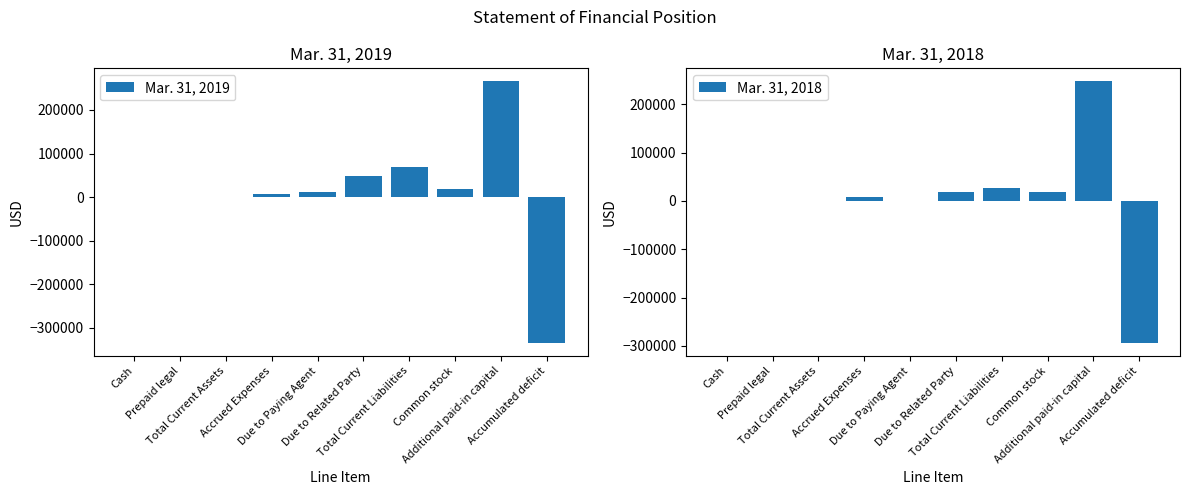

How many bars are there in each group?

2